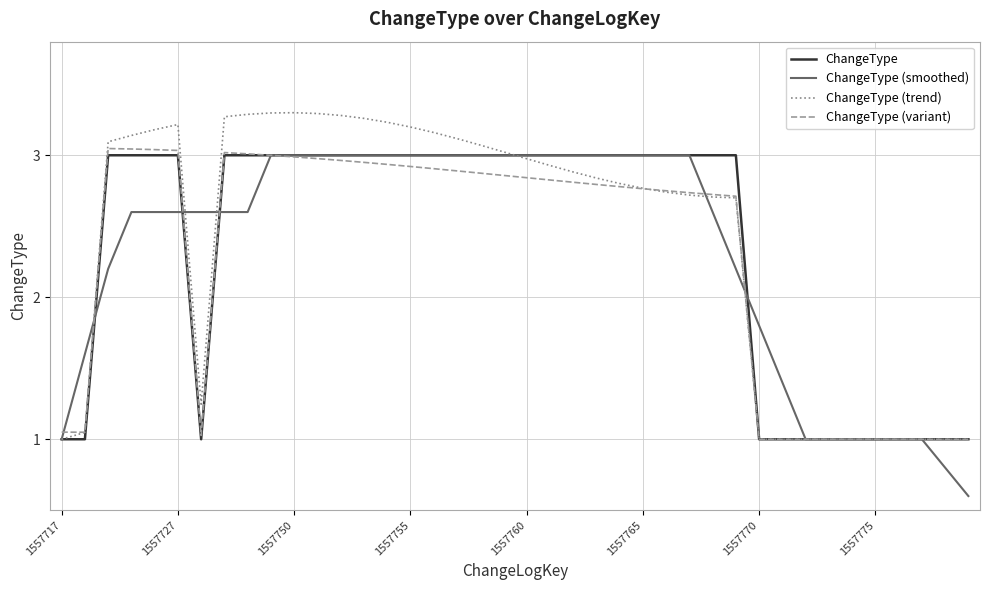

What is the lowest value of the ChangeType (smoothed) series?

0.6